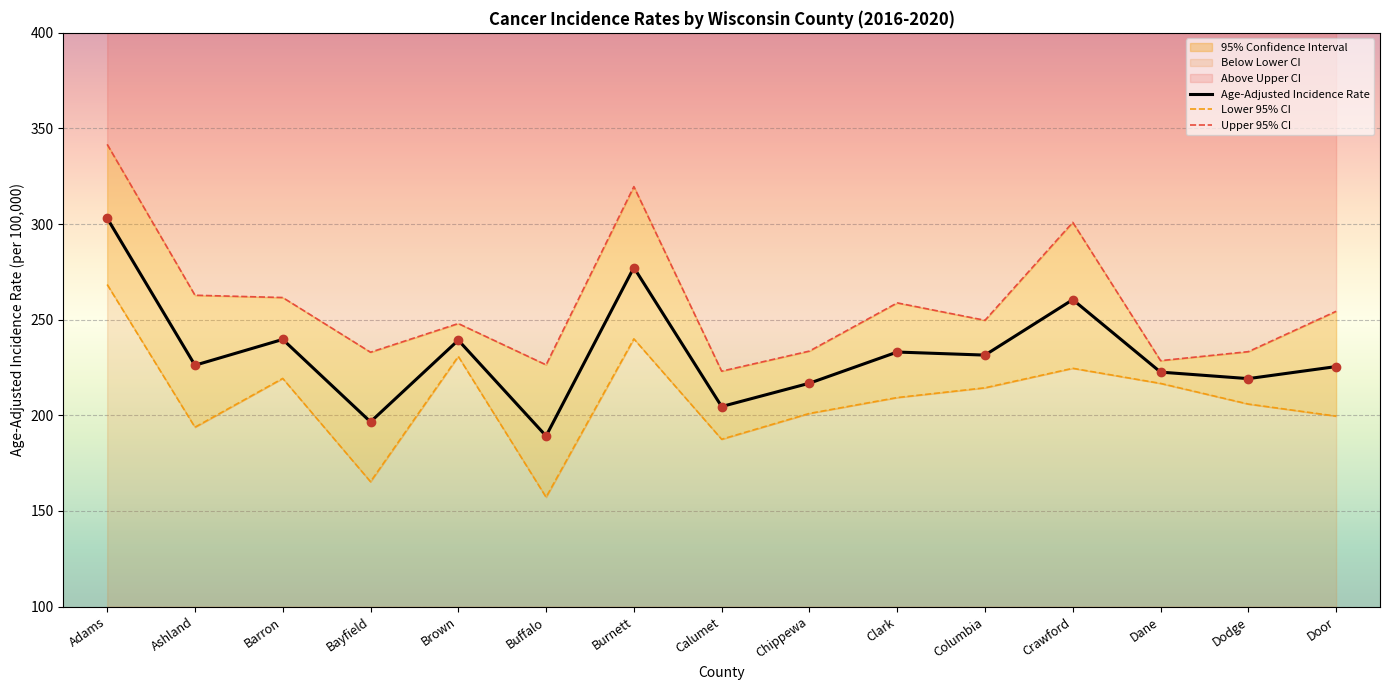

What is the sum of the Age-Adjusted Incidence Rate values at Columbia and Ashland?

457.7